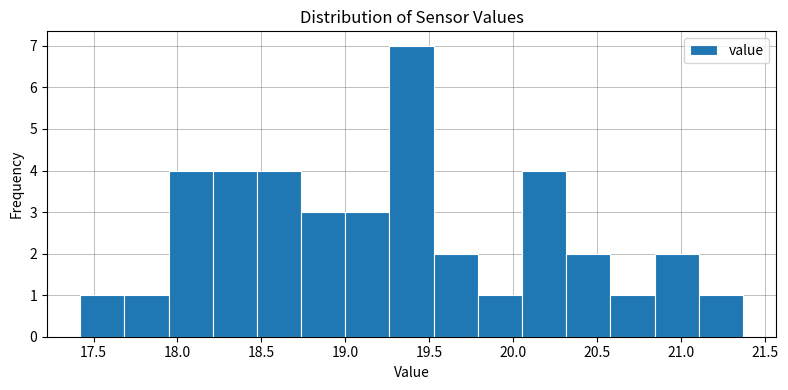

Reading left to right, transcribe this chart: for each bar, give the range it covers on the x-axis and its height. Neither the bar edges nor the heights are printed on the chart, so give them approximately, as read against the axes.

17.40 to 17.70: 1
17.70 to 17.95: 1
17.95 to 18.20: 4
18.20 to 18.45: 4
18.45 to 18.75: 4
18.75 to 19.00: 3
19.00 to 19.25: 3
19.25 to 19.55: 7
19.55 to 19.80: 2
19.80 to 20.05: 1
20.05 to 20.30: 4
20.30 to 20.60: 2
20.60 to 20.85: 1
20.85 to 21.10: 2
21.10 to 21.35: 1